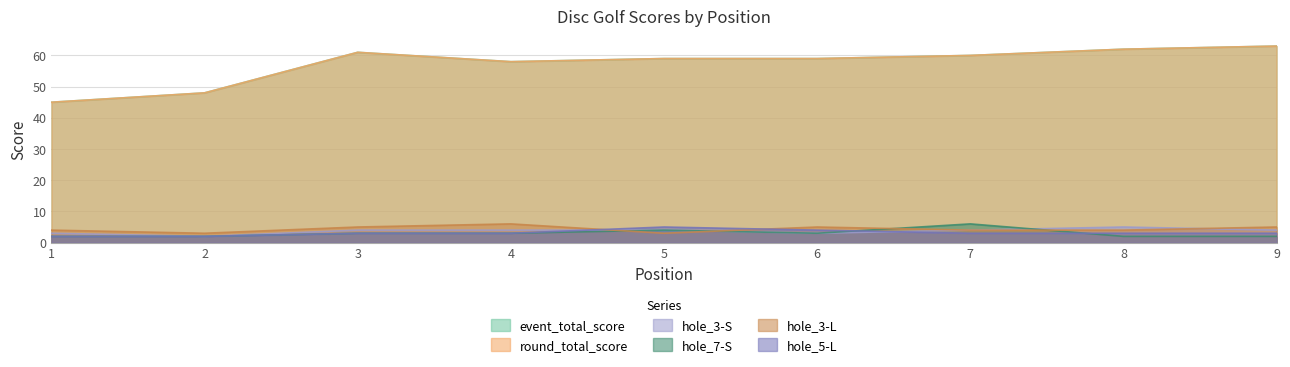

True or false: event_total_score and hole_5-L cross at least once.

False